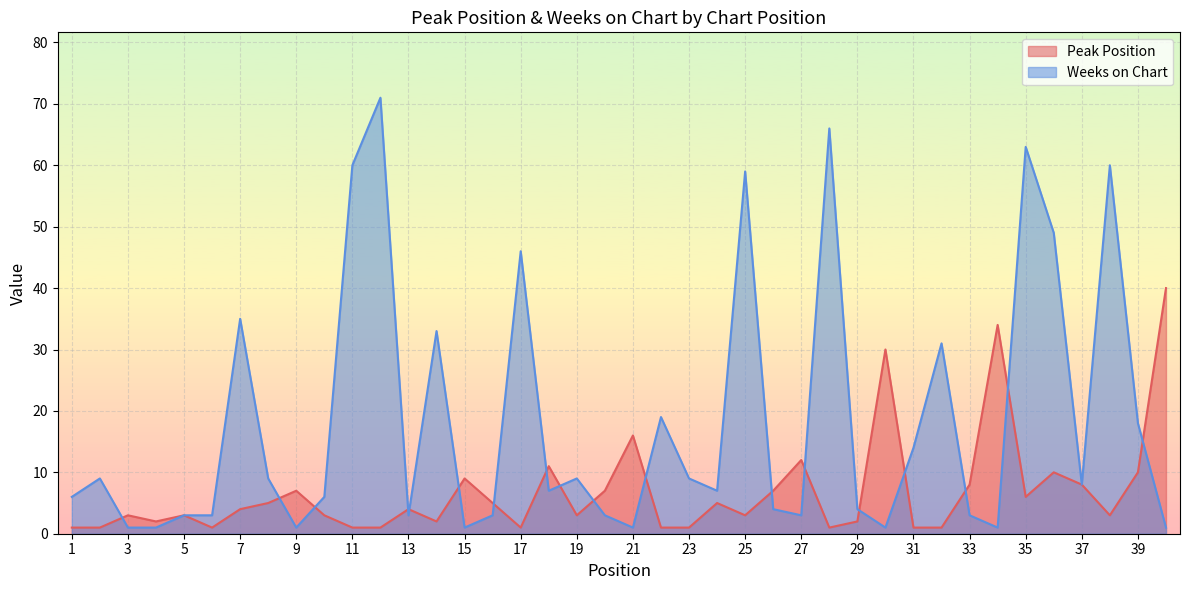

How many data points in Weeks on Chart are less than 7?

19